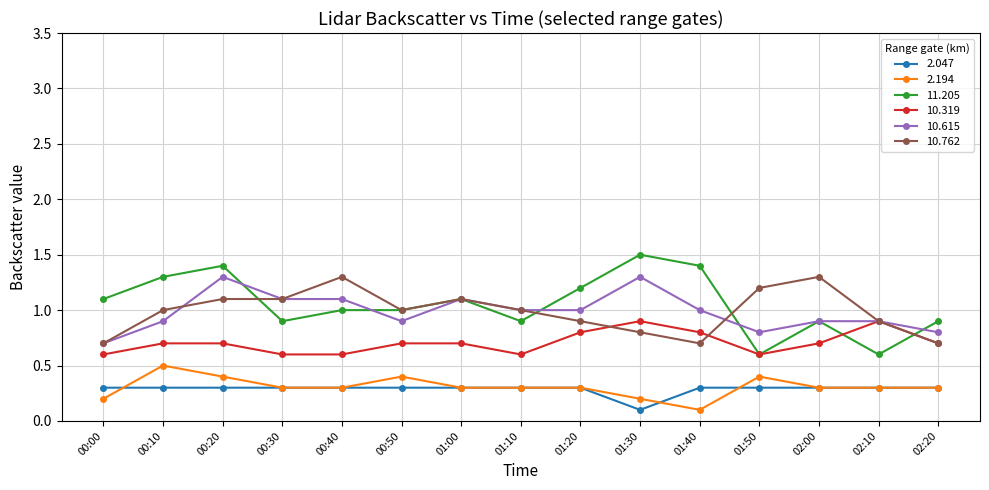

Which series has the widest spread of values?

11.205